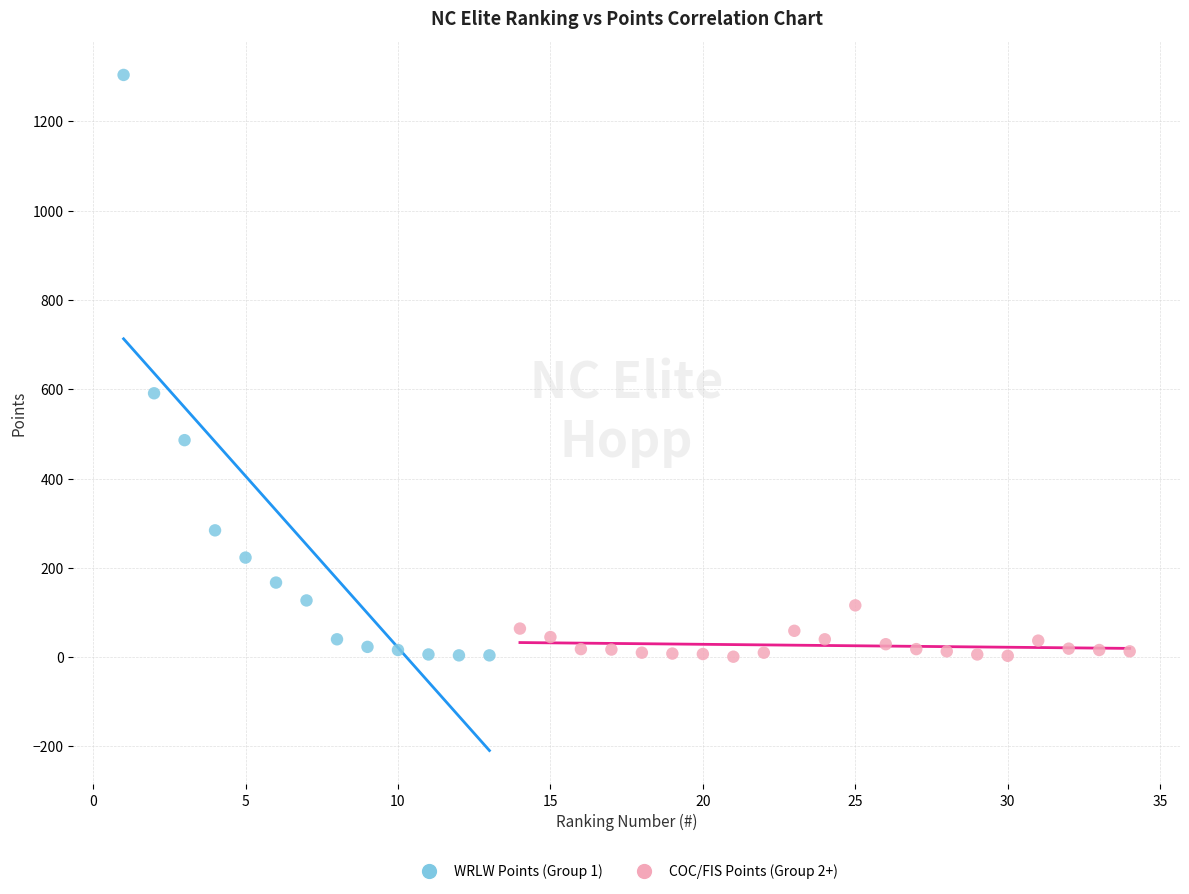

Which series reaches the maximum Y coordinate?

WRLW Points (Group 1)